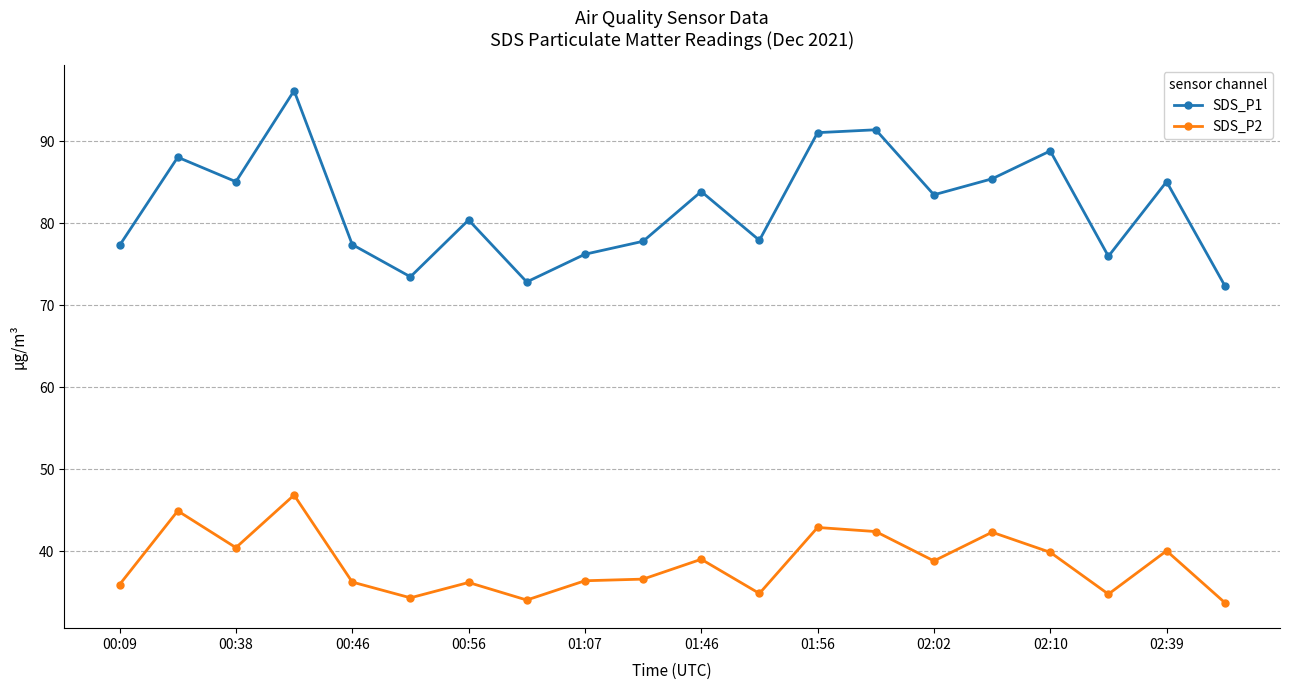

What is the value of the SDS_P1 point at the 17th from the left?

88.8